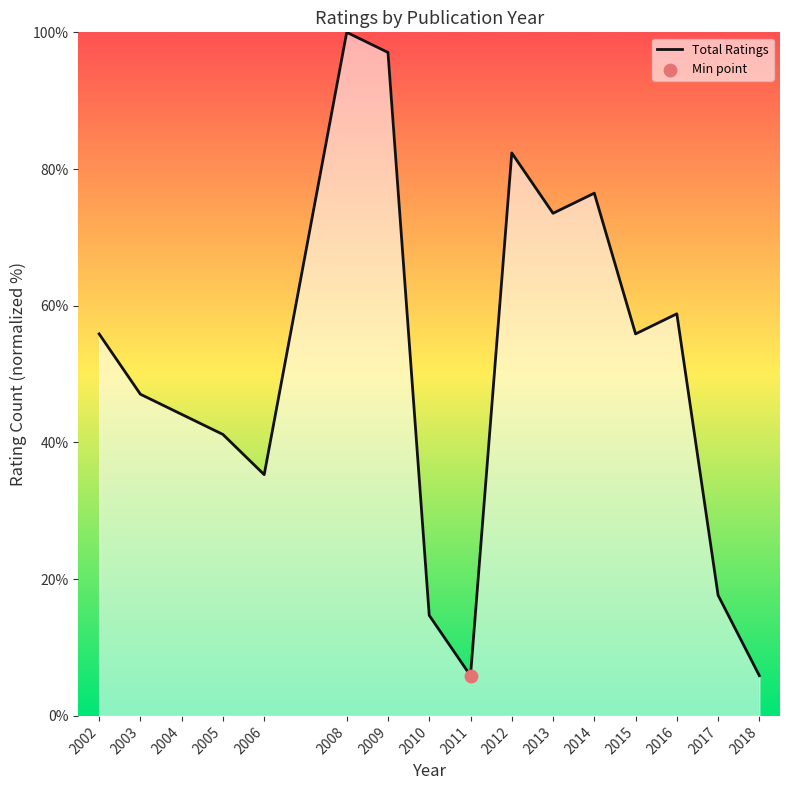

What is the change in value from 2005 to 2013?

+32.4